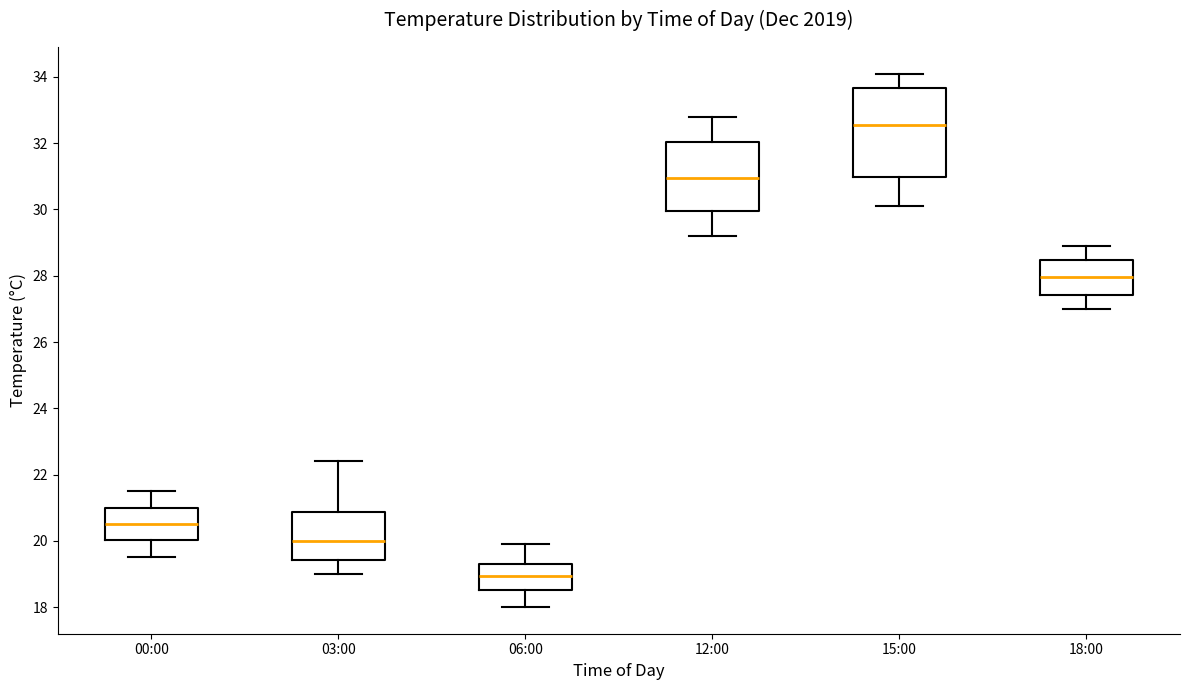

Where is the lower edge of the box for 00:00 on the y-axis? The values are not printed on the chart, so give them approximately, as read against the axis.

20.0